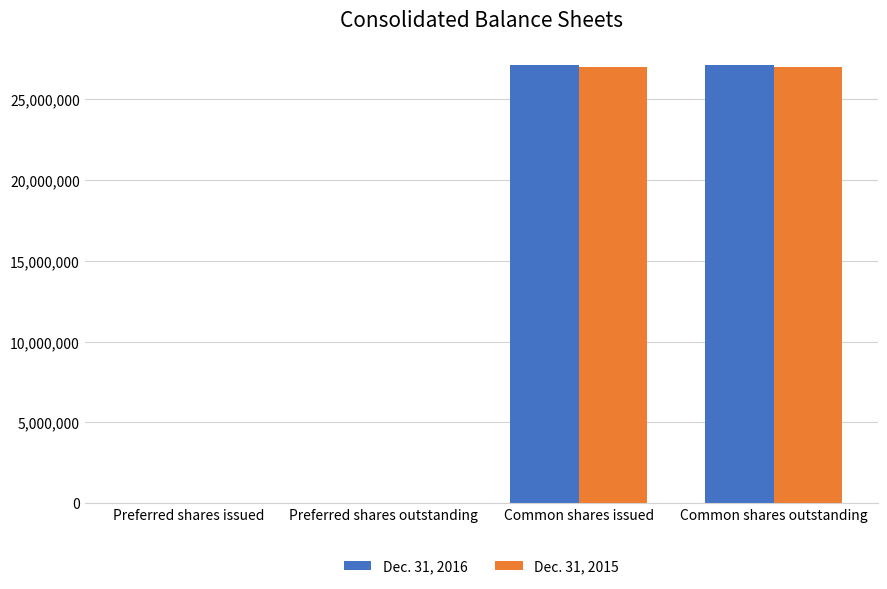

What is the total value across all series at Common shares outstanding?

54172211